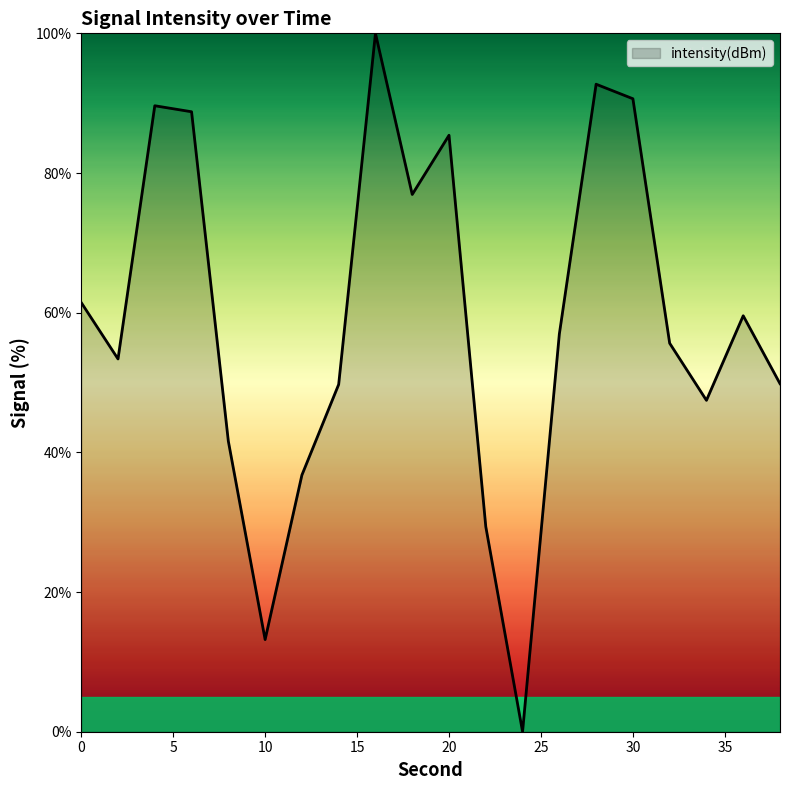

What is the greatest value displayed?

100.0